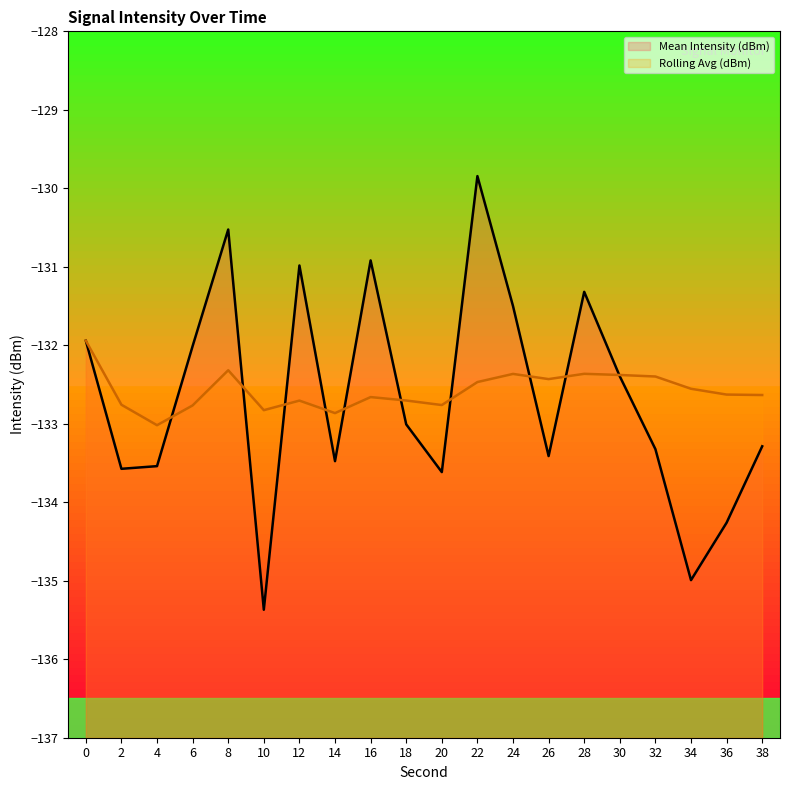

How many values in the Mean Intensity (dBm) series are below -133?

11